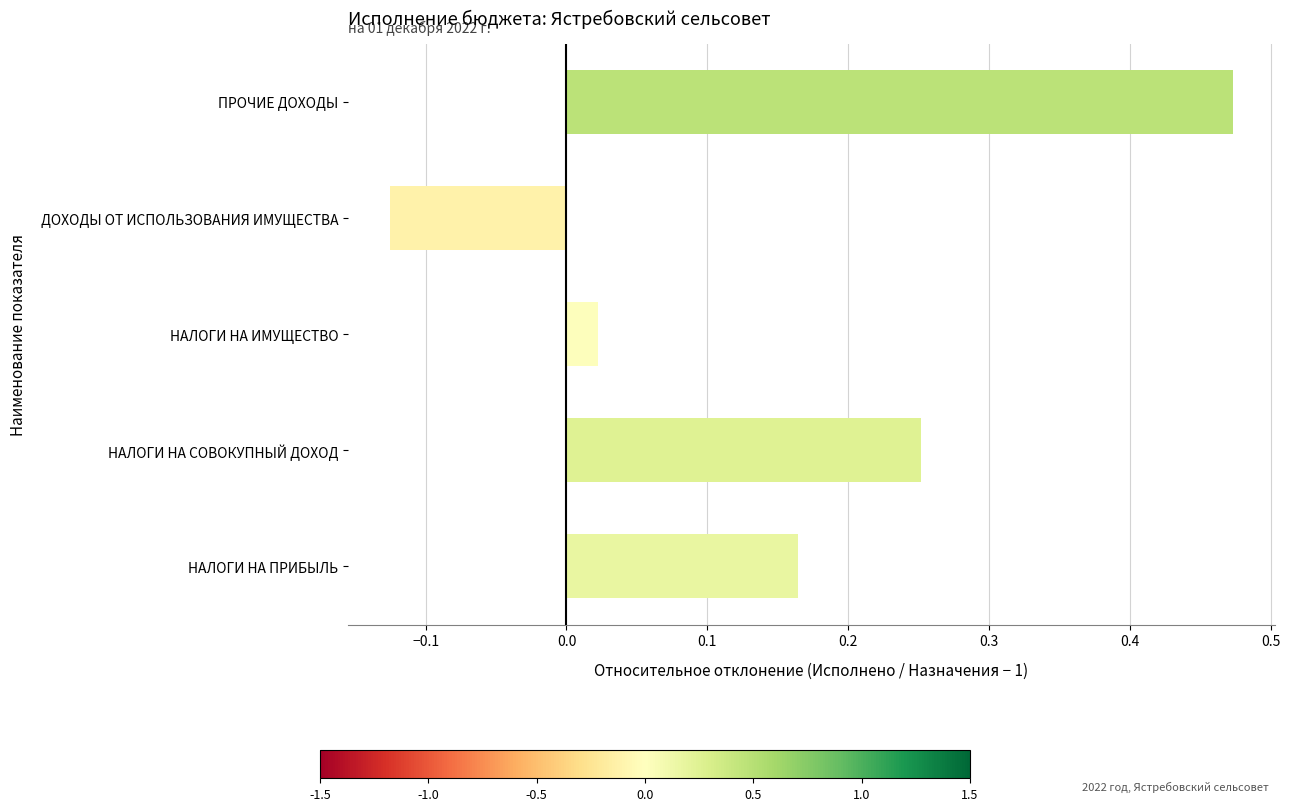

Where is the data nearest to the value 0?

НАЛОГИ НА ИМУЩЕСТВО